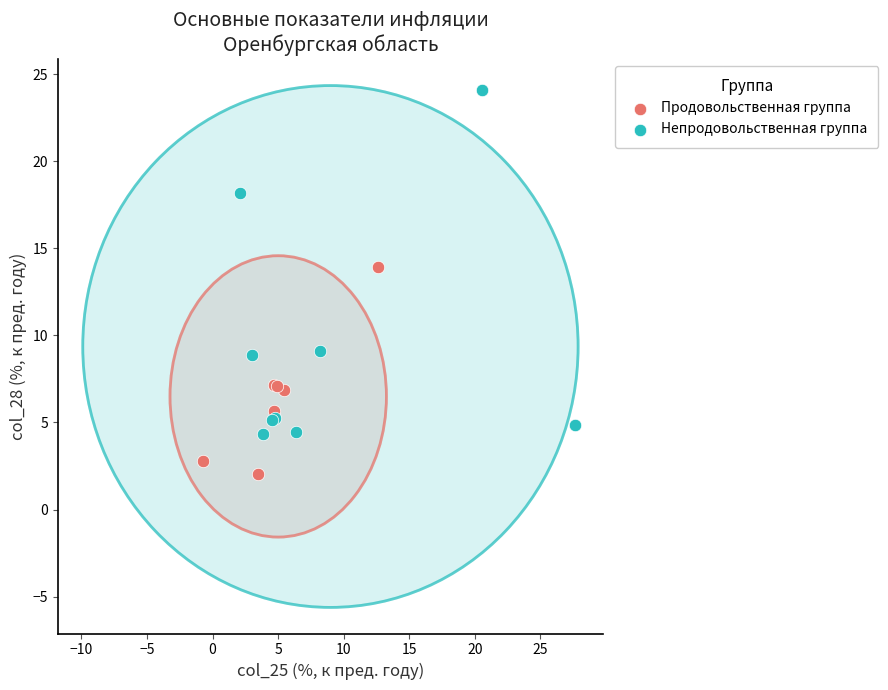

Which series has the widest spread of Y values?

Непродовольственная группа